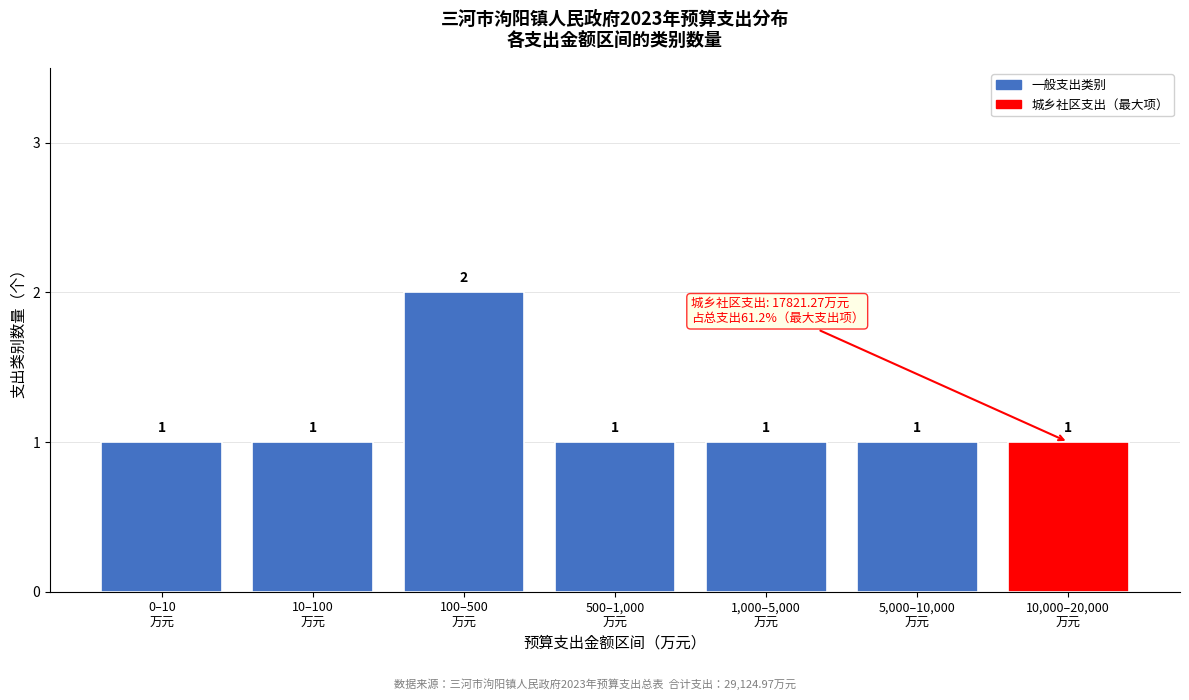

Reading right to left, list all the values displayed in this chart.

1	1	1	1	2	1	1